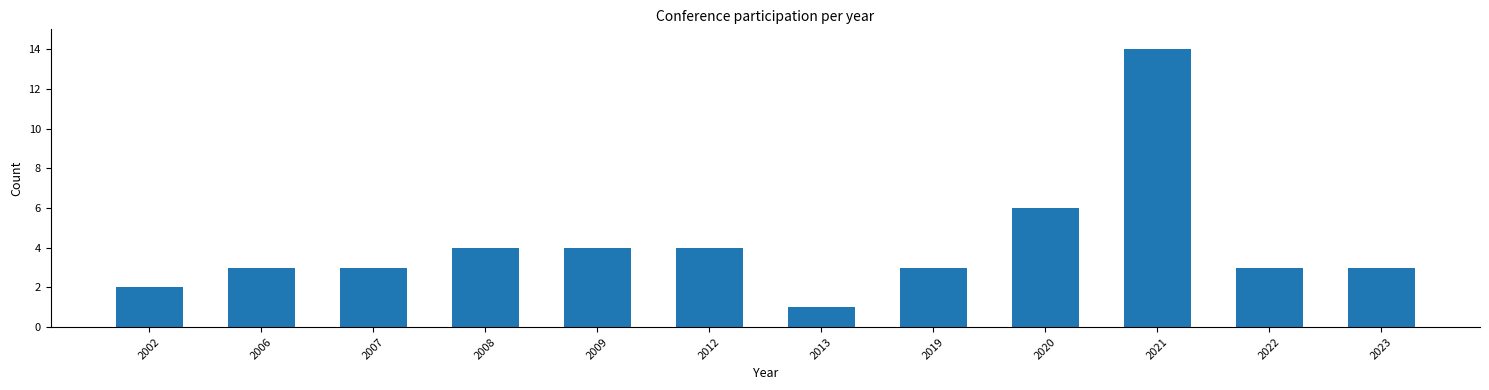

Reading left to right, list all the values displayed in this chart.

2	3	3	4	4	4	1	3	6	14	3	3